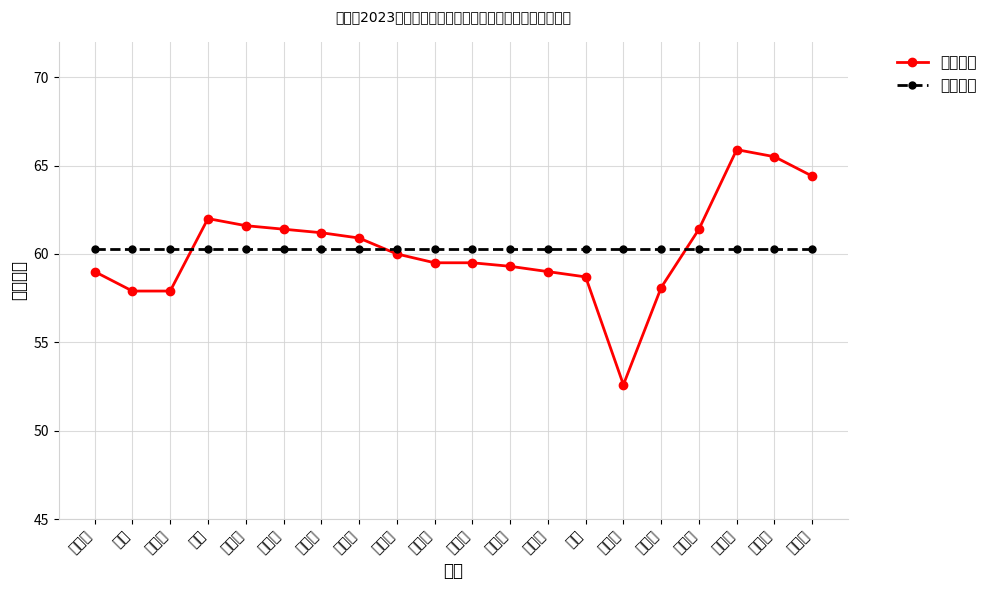

Reading right to left, list all the values displayed in this chart.

笔试成绩: 李苗苗=64.4	张家宝=65.5	孙丹宁=65.9	王子涵=61.4	曹霄鹏=58.1	袁雅芳=52.6	王智=58.7	蒋柯奕=59.0	郭浩然=59.3	李梦男=59.5	姚紫薇=59.5	凡贝贝=60.0	韩子豪=60.9	华雨晴=61.2	张仔伟=61.4	李云婷=61.6	张艺=62.0	周凯莉=57.9	唐辉=57.9	蒋文辉=59.0
平均成绩: 李苗苗=60.3	张家宝=60.3	孙丹宁=60.3	王子涵=60.3	曹霄鹏=60.3	袁雅芳=60.3	王智=60.3	蒋柯奕=60.3	郭浩然=60.3	李梦男=60.3	姚紫薇=60.3	凡贝贝=60.3	韩子豪=60.3	华雨晴=60.3	张仔伟=60.3	李云婷=60.3	张艺=60.3	周凯莉=60.3	唐辉=60.3	蒋文辉=60.3